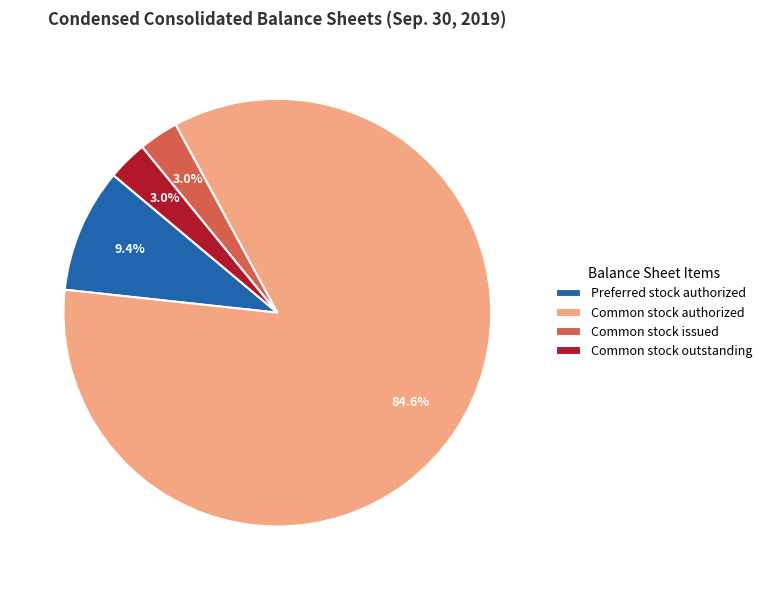

Combined, do Common stock authorized and Common stock issued account for over 50%?

Yes